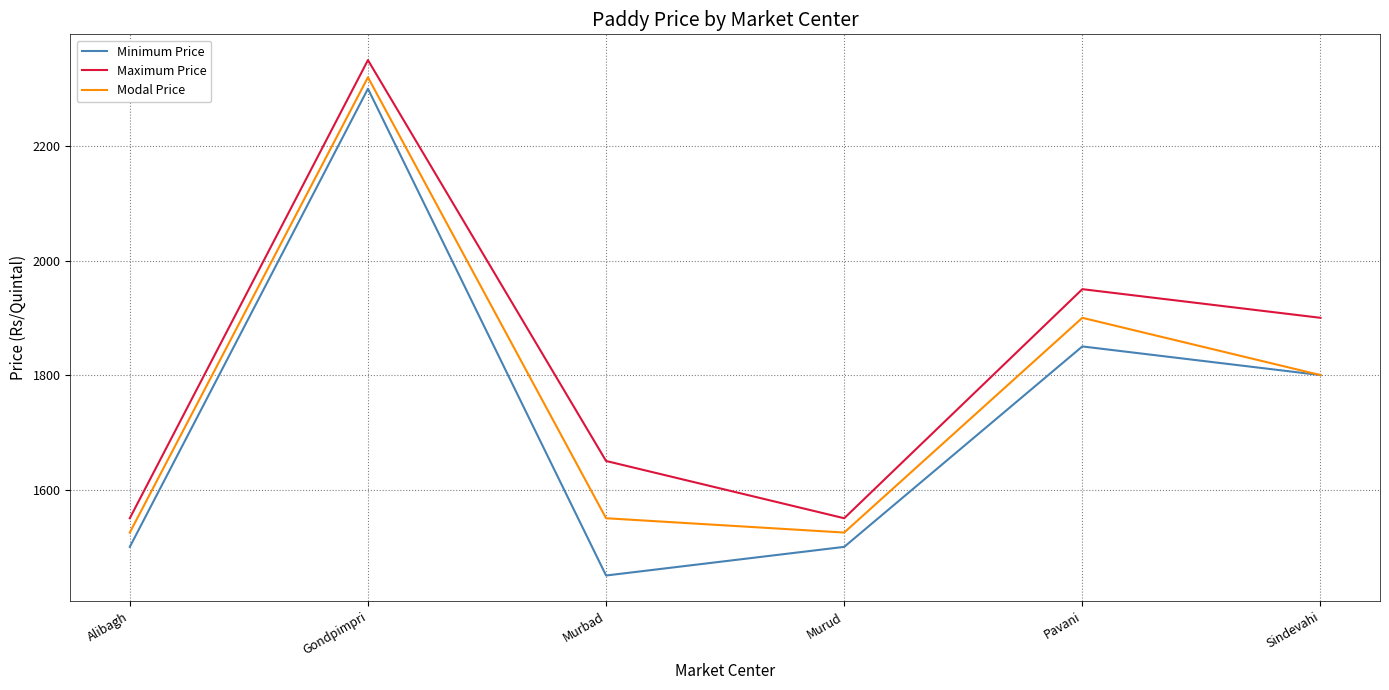

Reading right to left, transcribe all the data shown in this chart.

Minimum Price: 1800	1850	1500	1450	2300	1500
Maximum Price: 1900	1950	1550	1650	2350	1550
Modal Price: 1800	1900	1525	1550	2320	1525